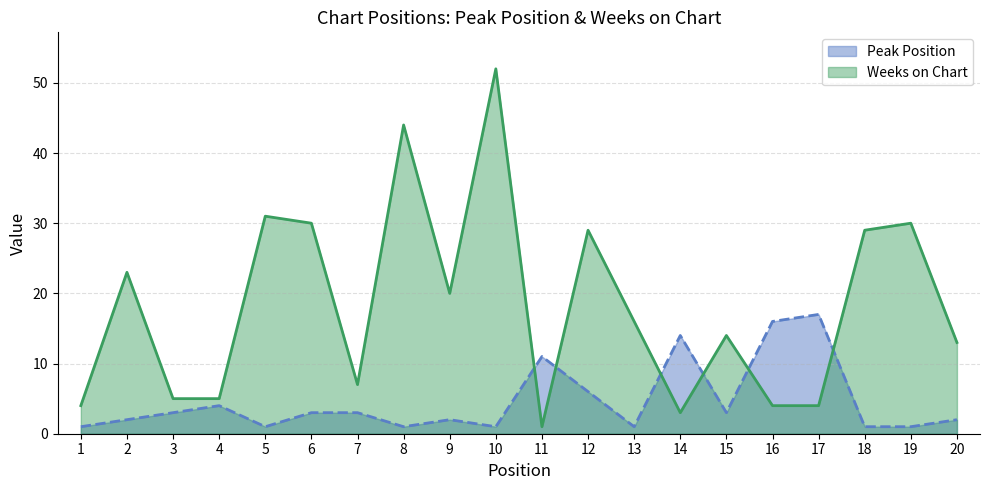

Reading right to left, what are all the values shown in this chart?

Peak Position: 2	1	1	17	16	3	14	1	6	11	1	2	1	3	3	1	4	3	2	1
Weeks on Chart: 13	30	29	4	4	14	3	16	29	1	52	20	44	7	30	31	5	5	23	4